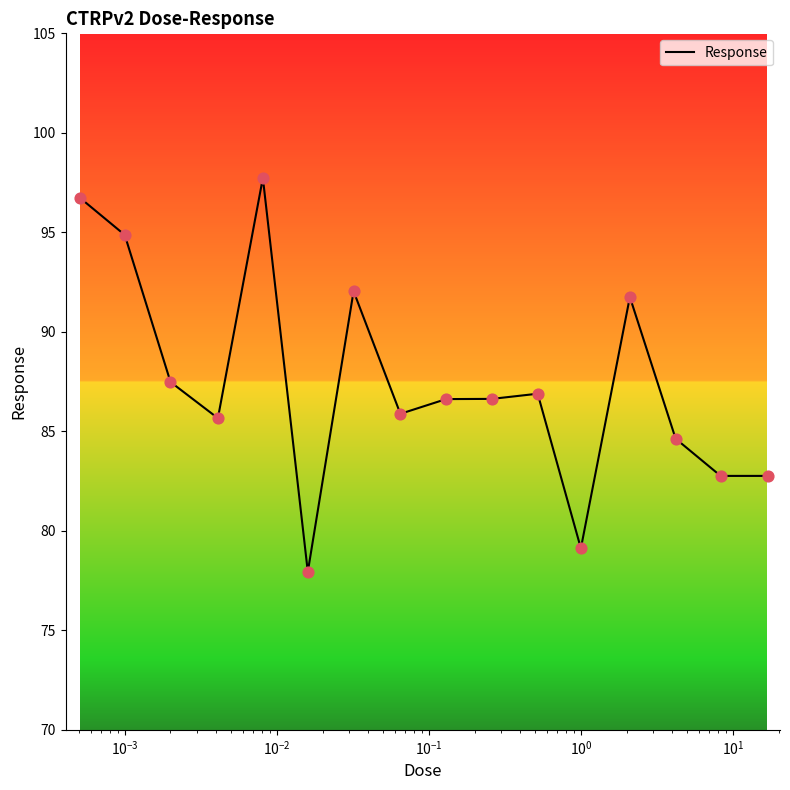

What is the difference between the maximum and minimum values?

19.8